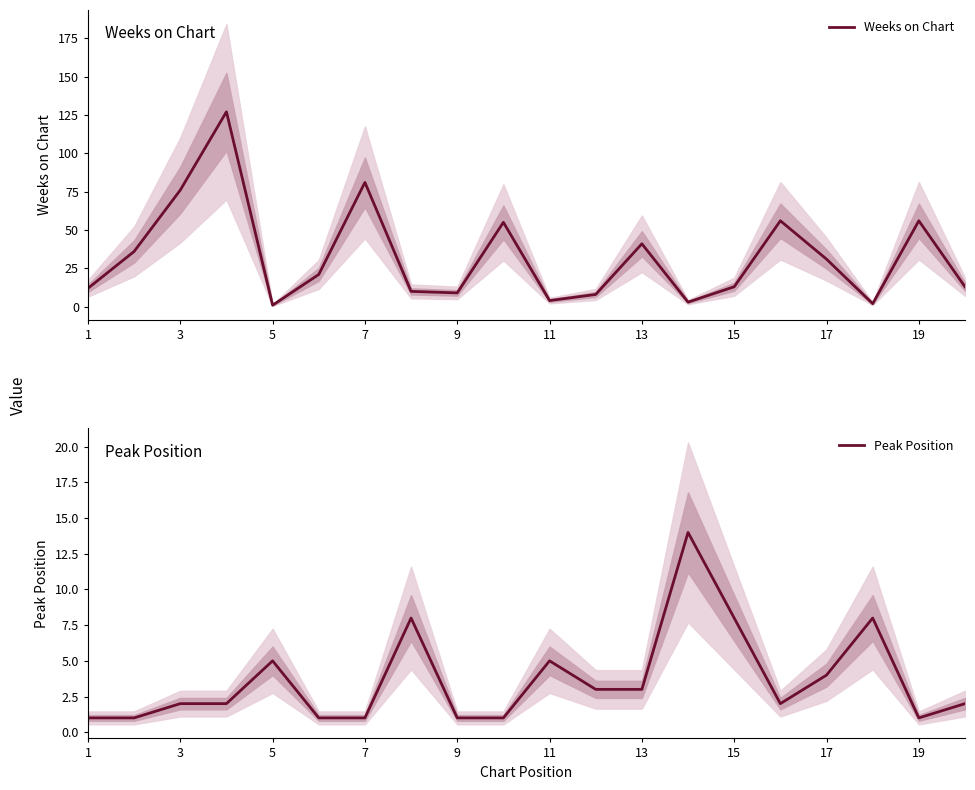

What is the highest value of the Peak Position series?

14